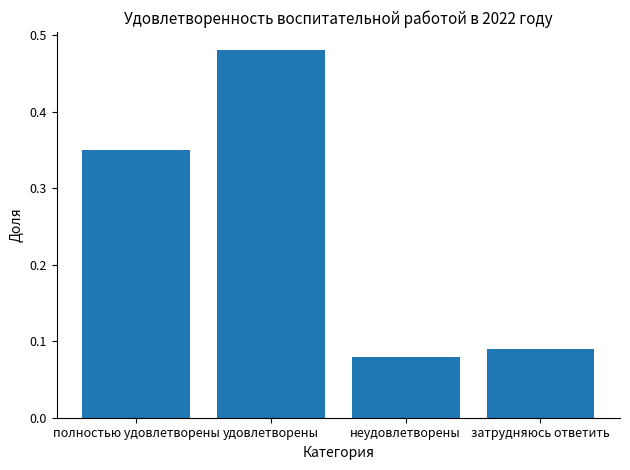

List the labels in order of value, largest first.

удовлетворены, полностью удовлетворены, затрудняюсь ответить, неудовлетворены